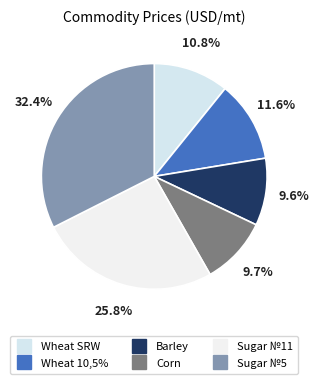

How many segments does this pie chart have?

6